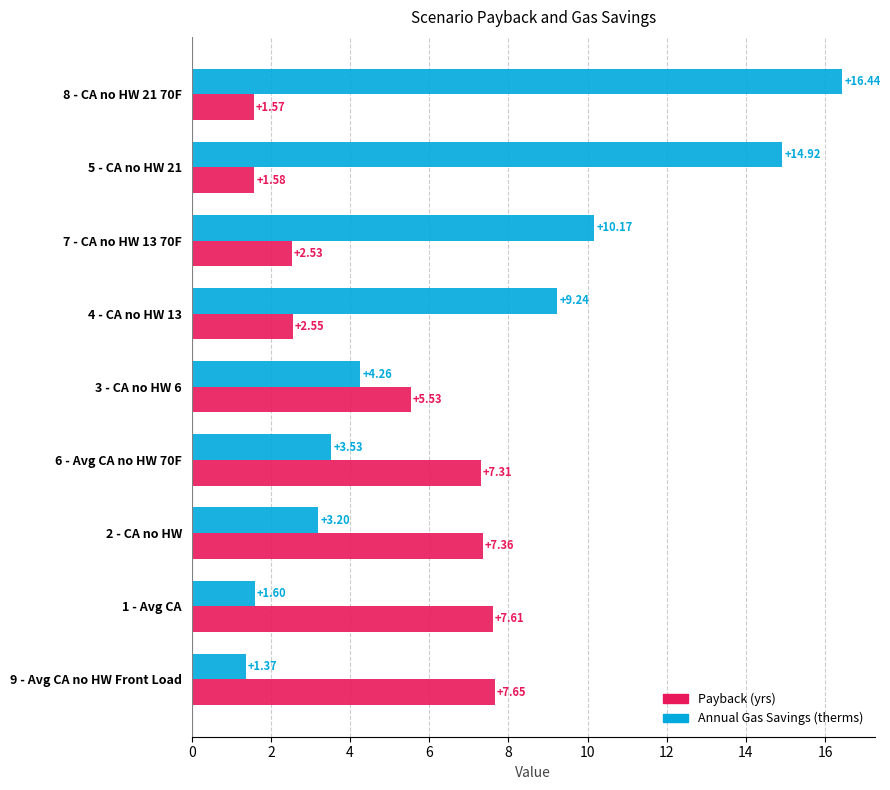

What is the total value across all series at 9 - Avg CA no HW Front Load?

9.0